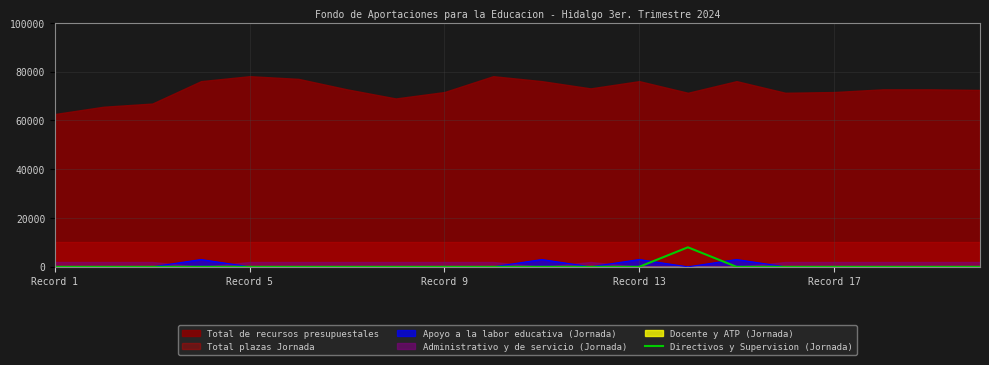

Is it true that the value at Record 13 is 3070?

False